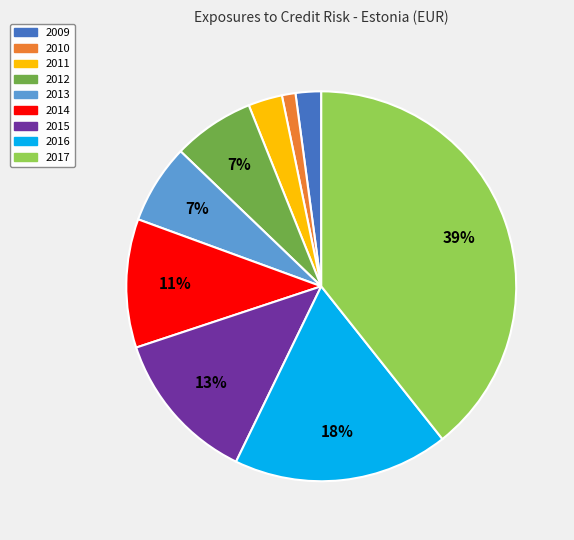

Is there a majority slice in this chart?

No